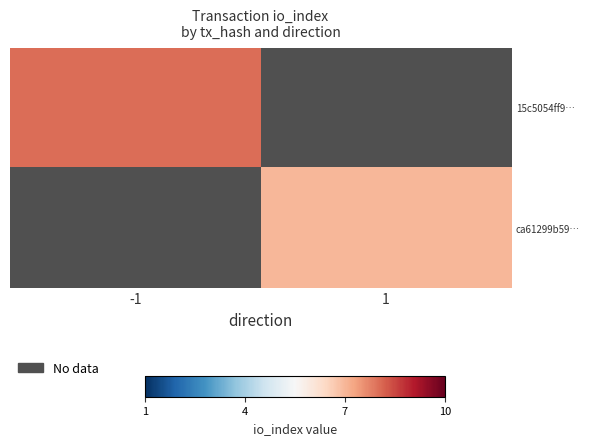

Is the value of 15c5054ff9… at -1 greater than the value of ca61299b59… at 1?

Yes